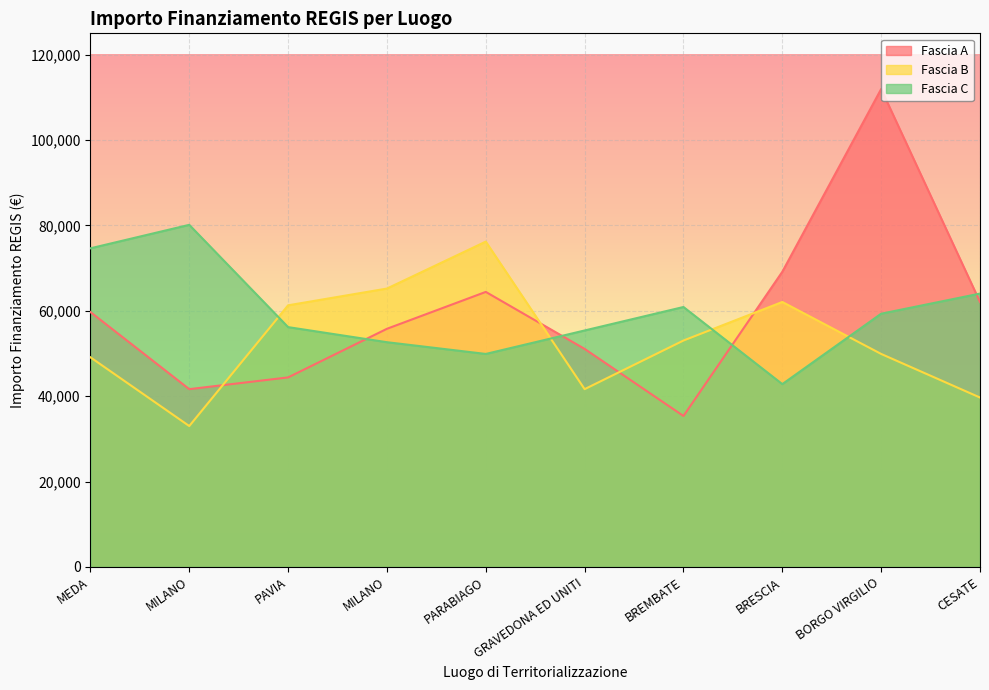

Which category has the highest value in the Fascia A series?

BORGO VIRGILIO